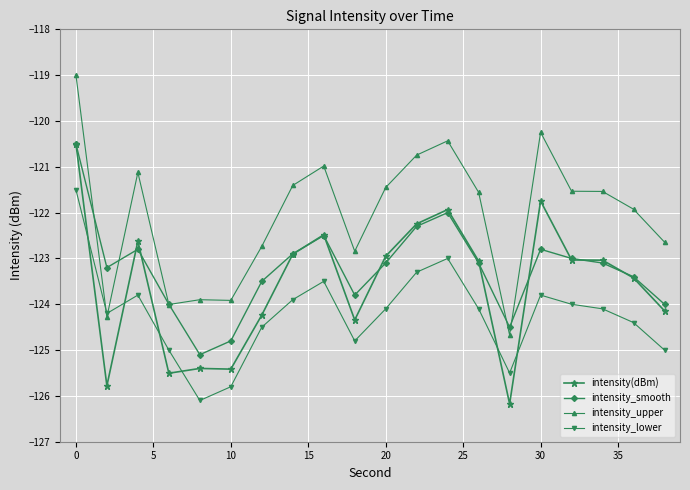

How many times do intensity_lower and intensity(dBm) cross each other?

6